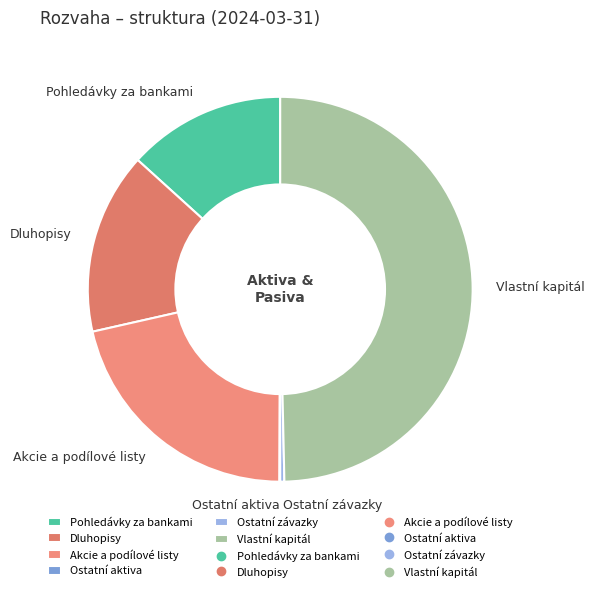

What is the ratio of the value at Vlastní kapitál to the value at Akcie a podílové listy?

2.3